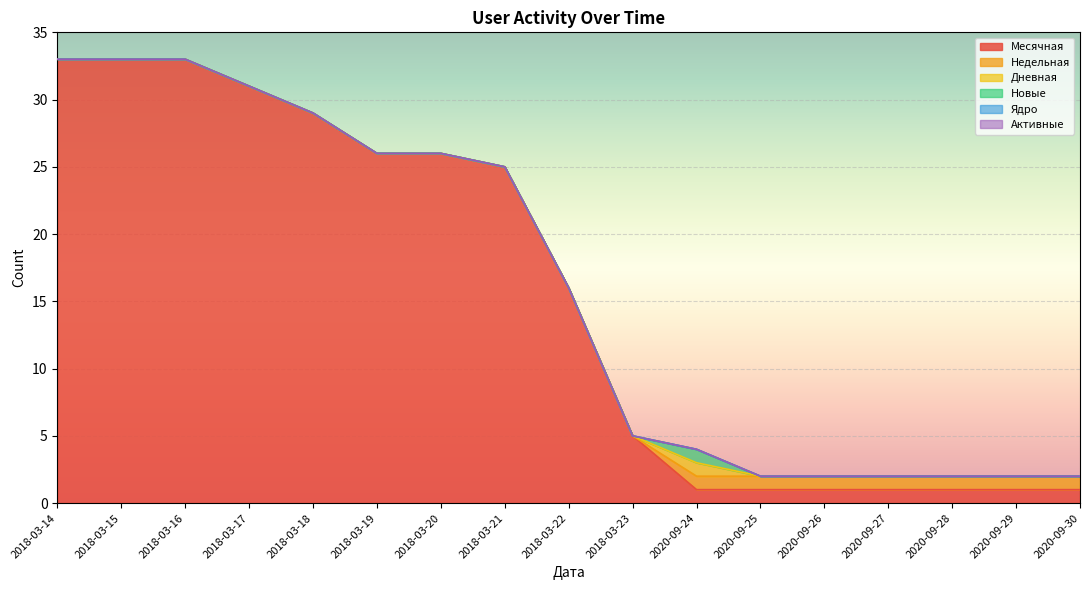

Where is Активные nearest to the value 0?

2018-03-14